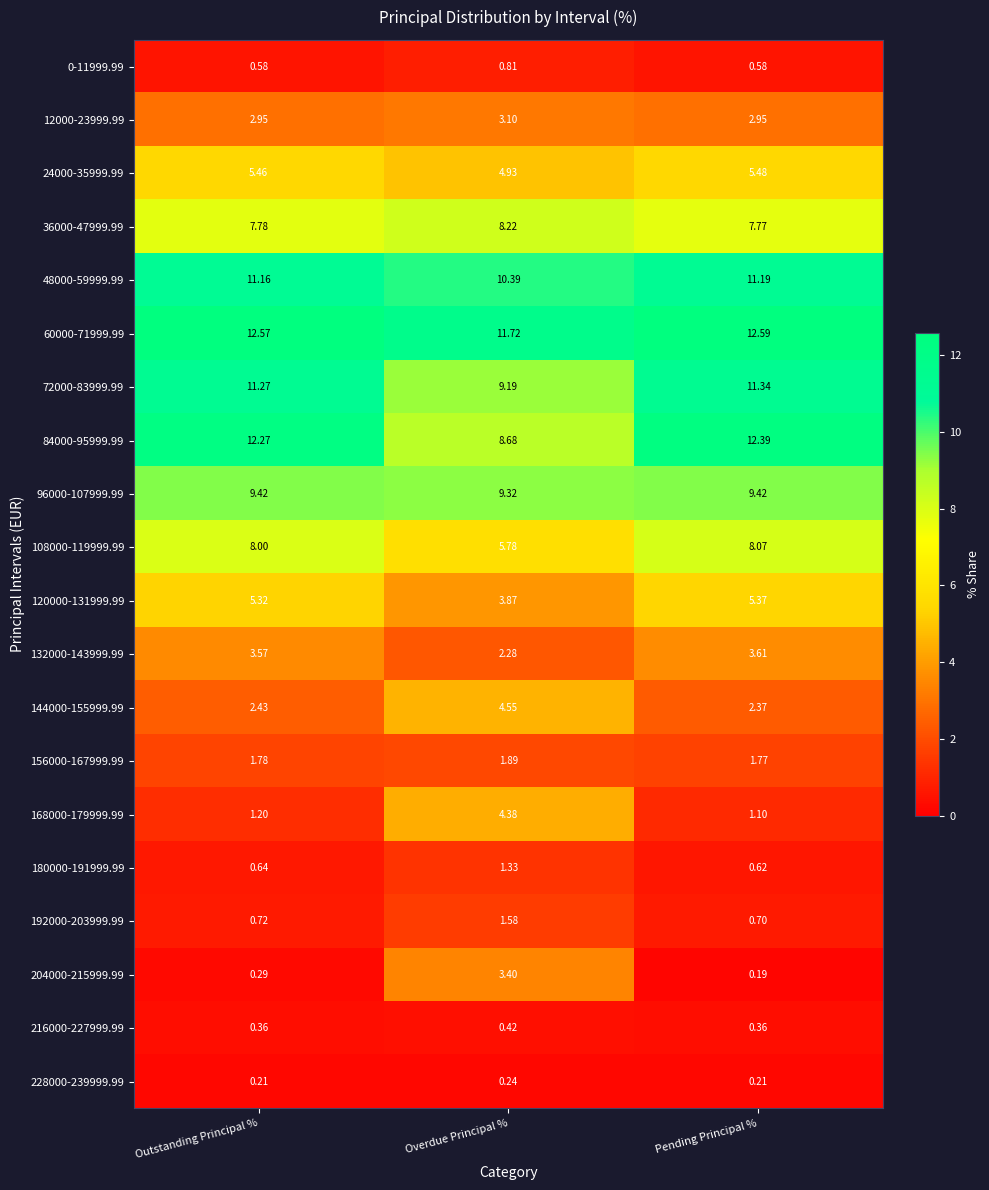

Rank the categories by 60000-71999.99 value from highest to lowest.

Pending Principal %, Outstanding Principal %, Overdue Principal %